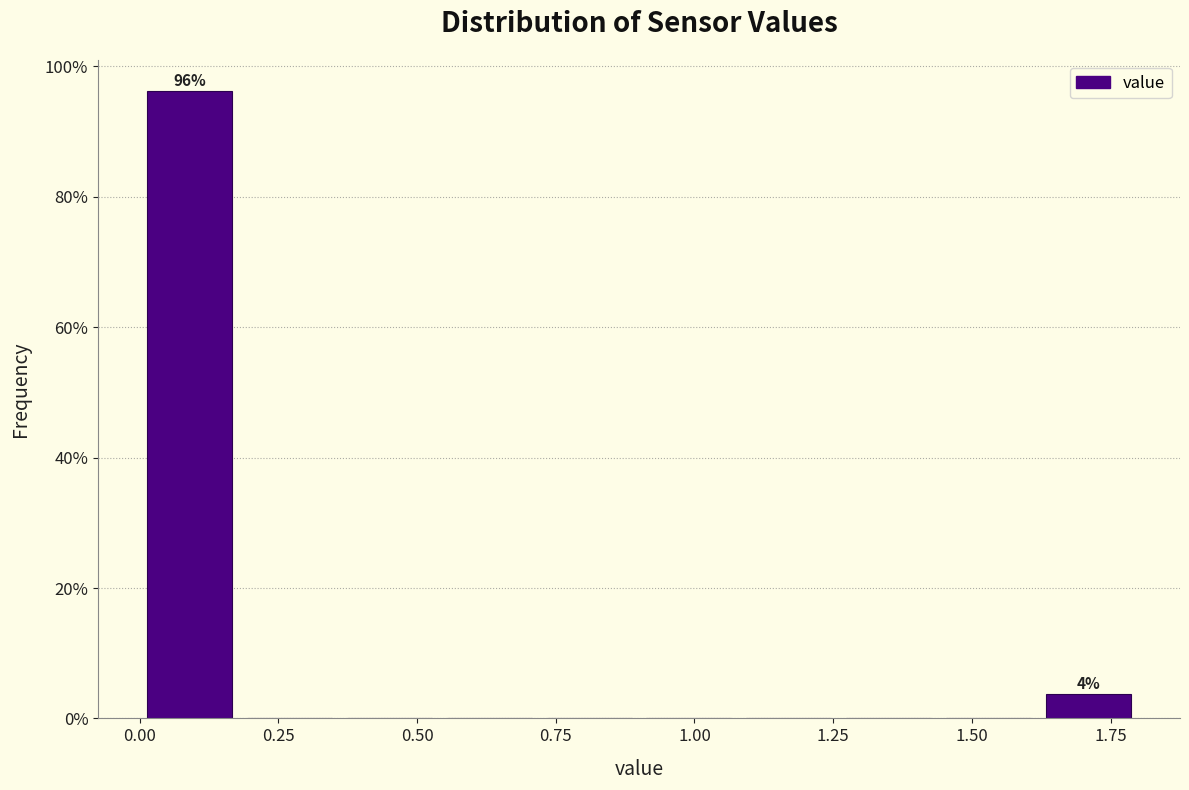

Around what value on the x-axis is the tallest bar? Give the approximate position of its centre, as read against the axis.

0.10